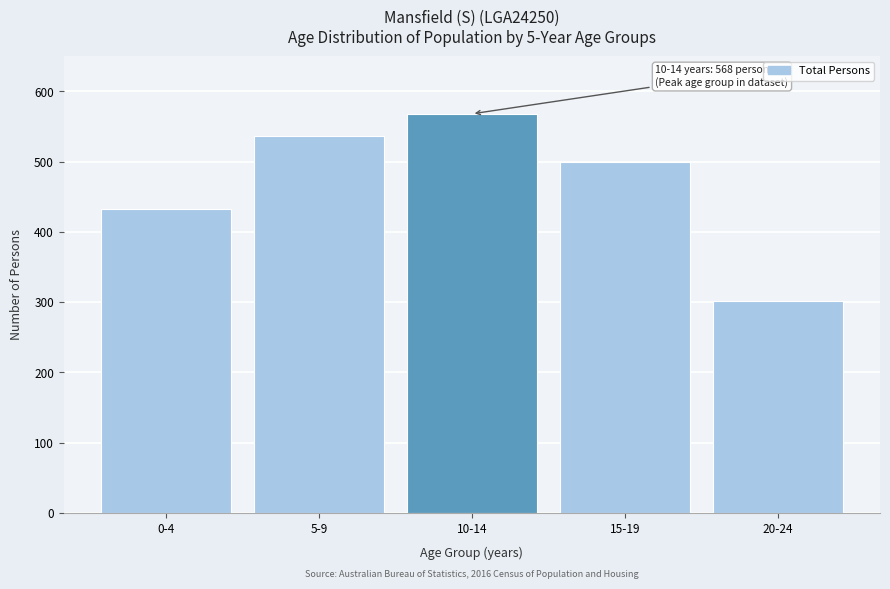

Reading left to right, what are all the values shown in this chart?

433	537	568	499	302